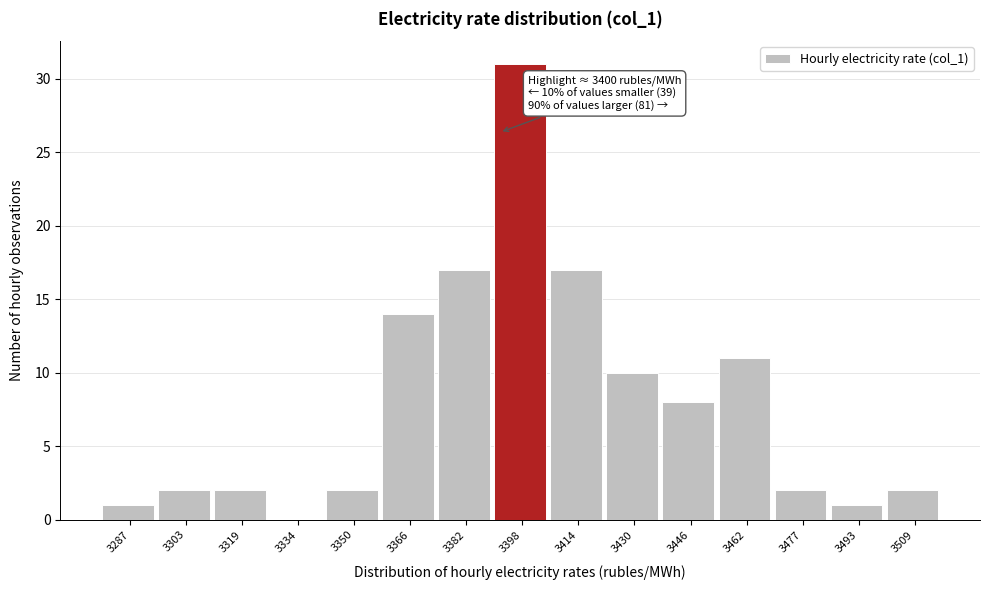

Reading left to right, list all the values displayed in this chart.

3287=1	3303=2	3319=2	3334=0	3350=2	3366=14	3382=17	3398=31	3414=17	3430=10	3446=8	3462=11	3477=2	3493=1	3509=2